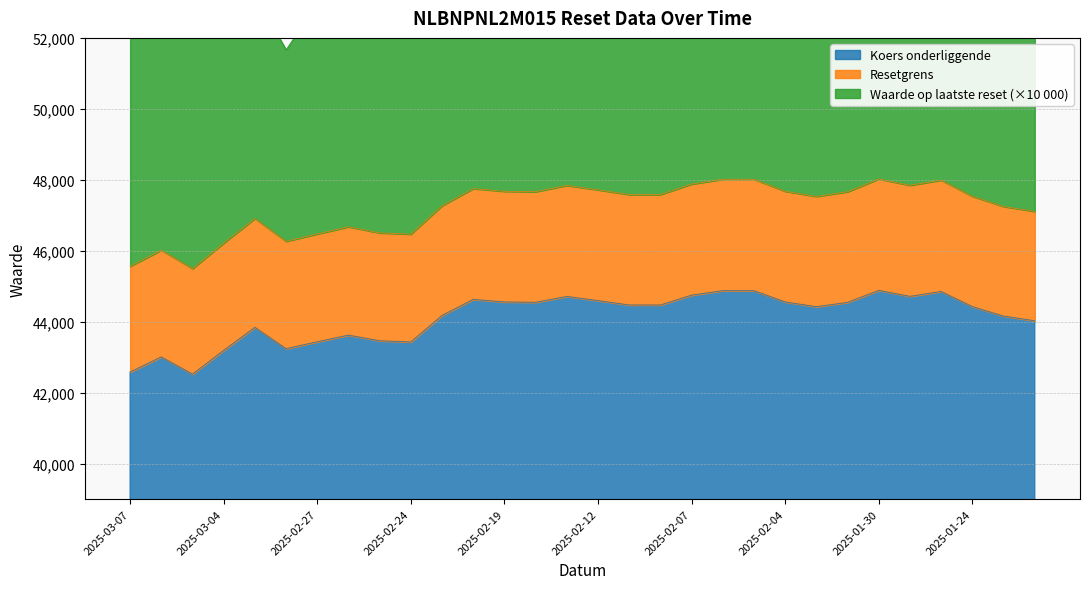

What is the lowest value of the Koers onderliggende series?

42521.0